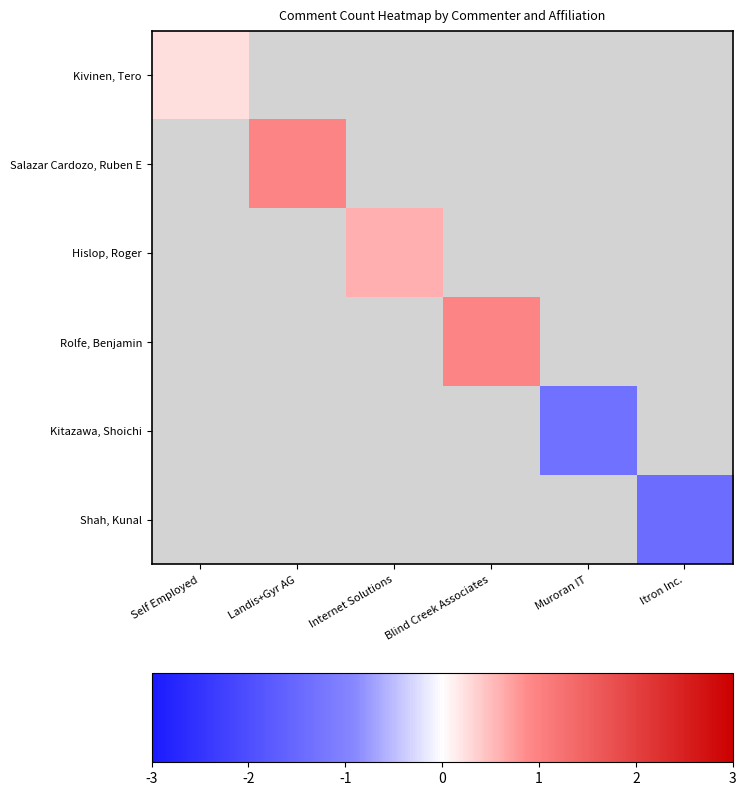

Where is Kivinen, Tero nearest to the value 0?

Self Employed